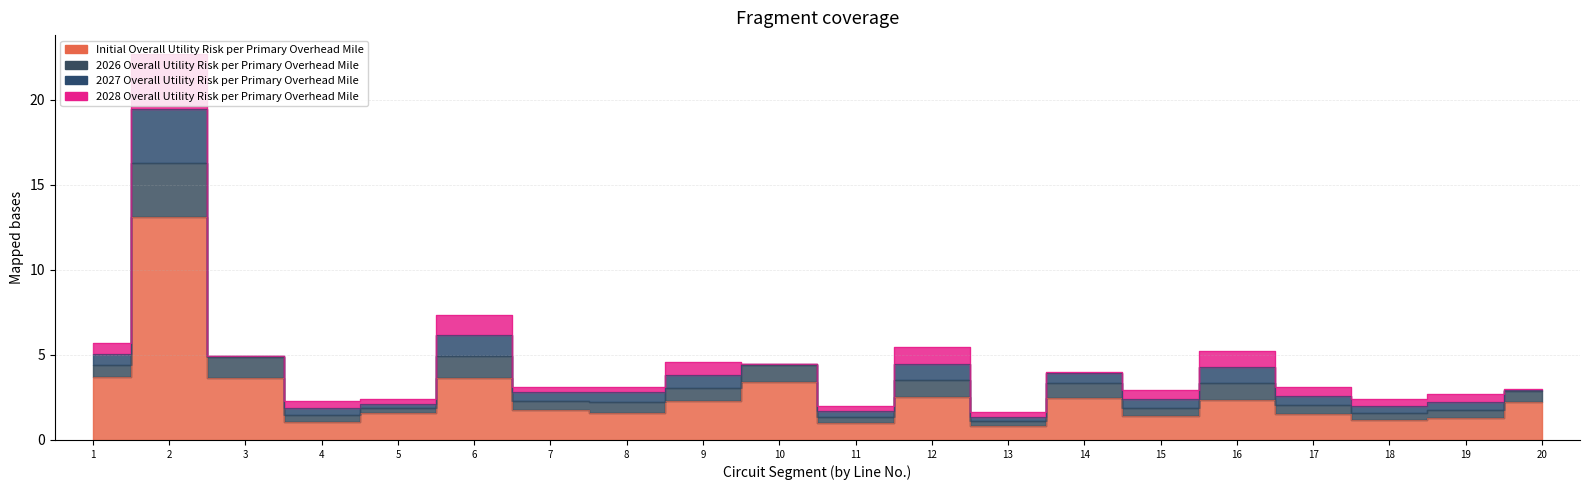

Does the chart display data point markers on the line(s)?

No